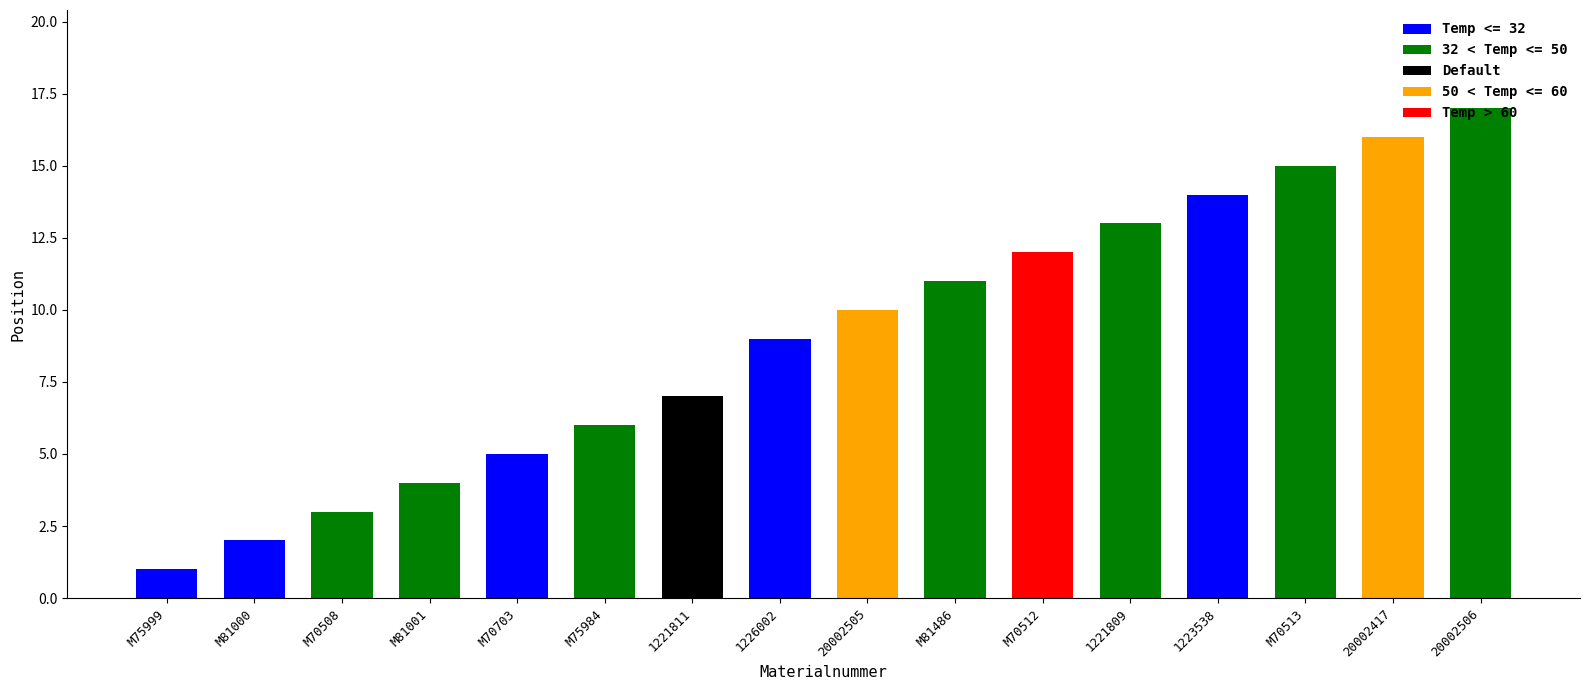

The value at 1221811 is 7. True or false?

True